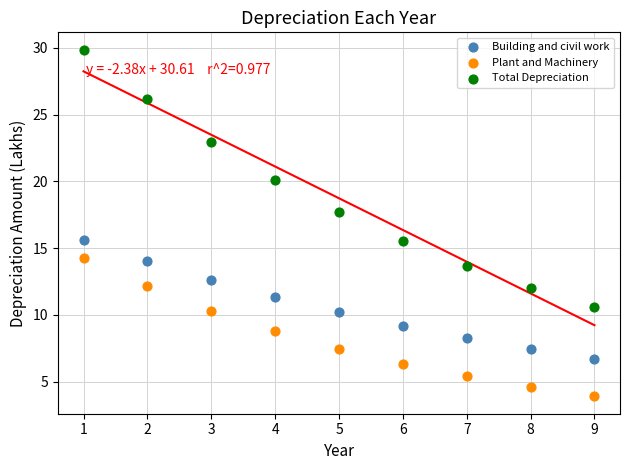

What is the X range (max minus min) for the scatter plot?

8.0